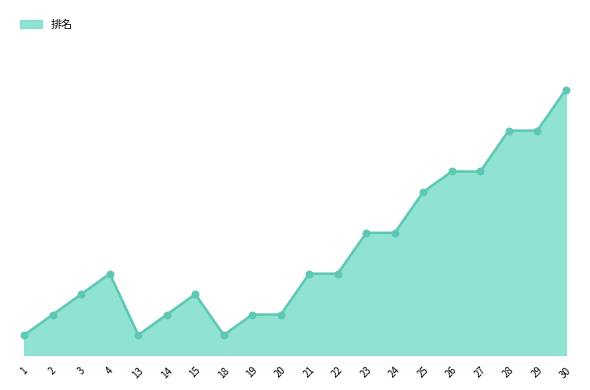

Does the chart have visible grid lines?

No